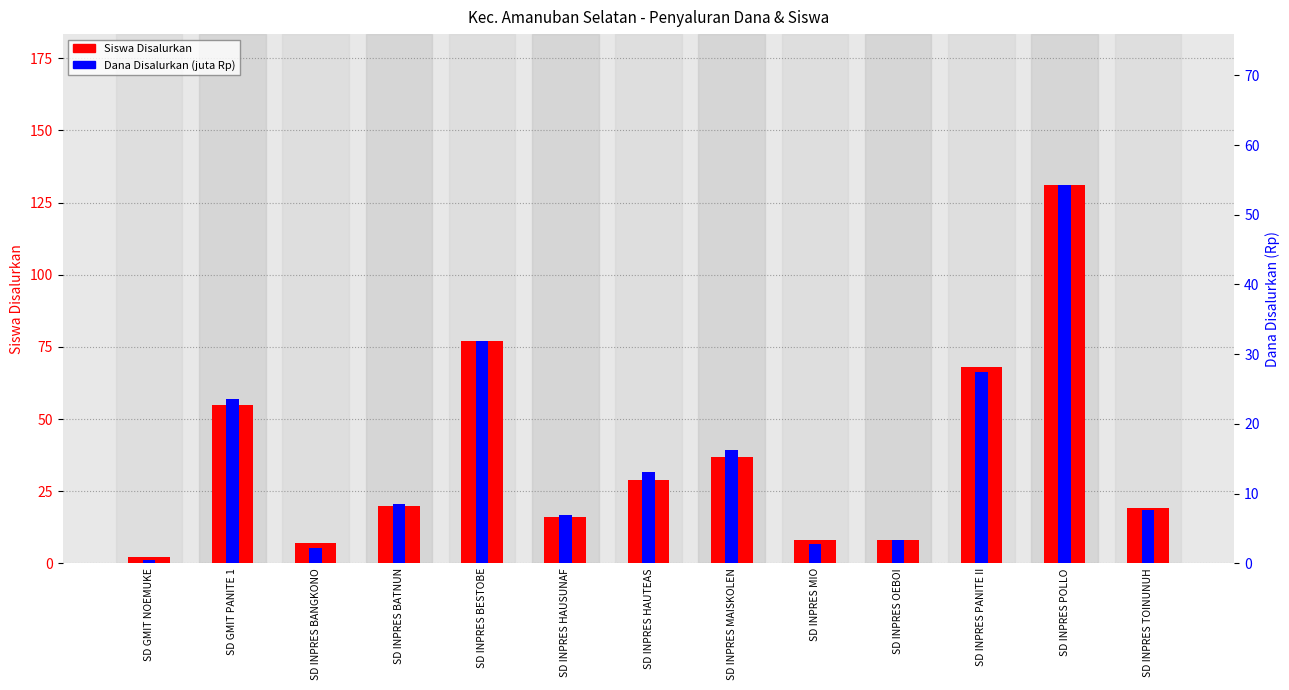

Which series has the largest range (max minus min)?

Siswa Disalurkan